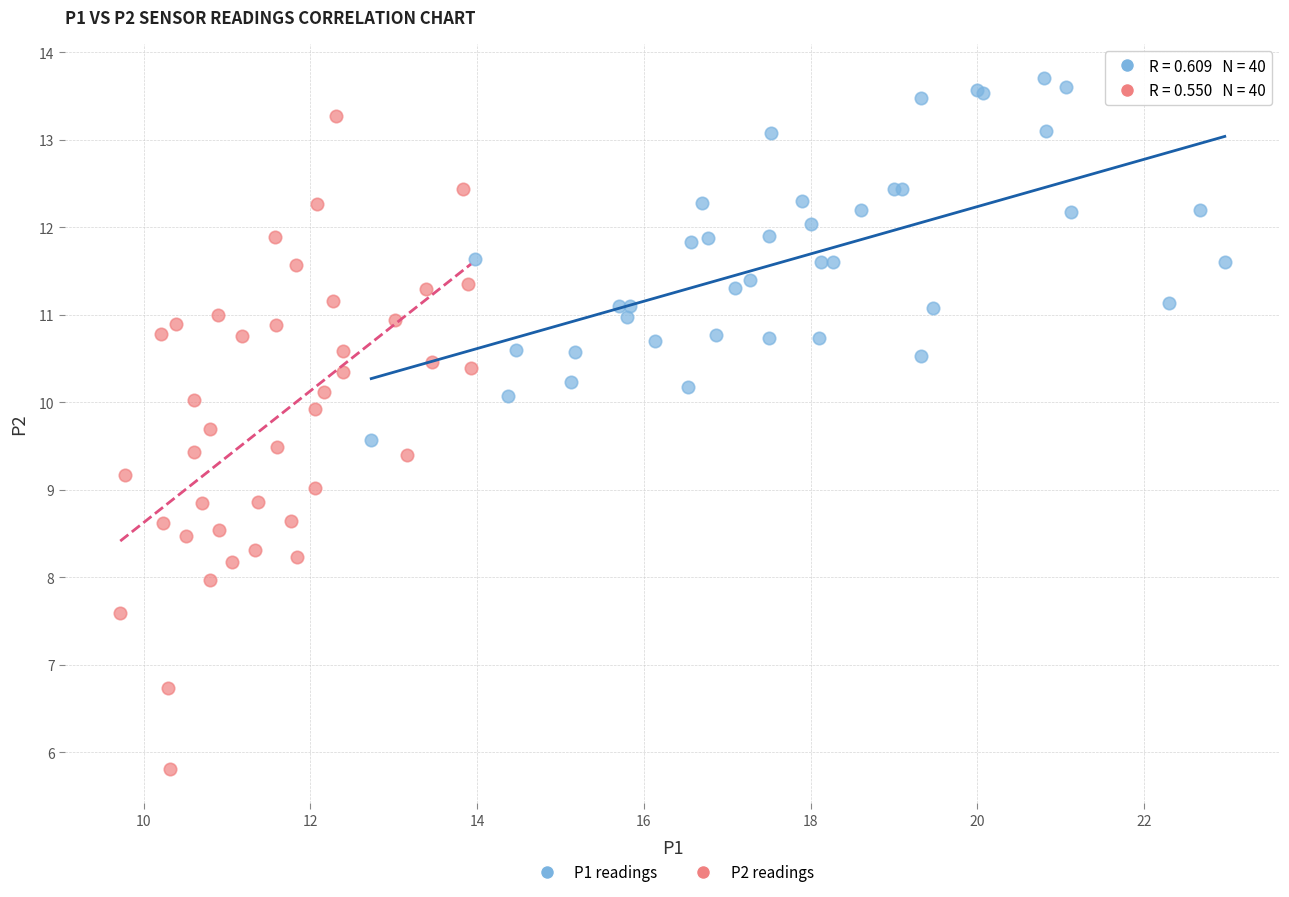

Which series contains the highest Y value?

P1 readings